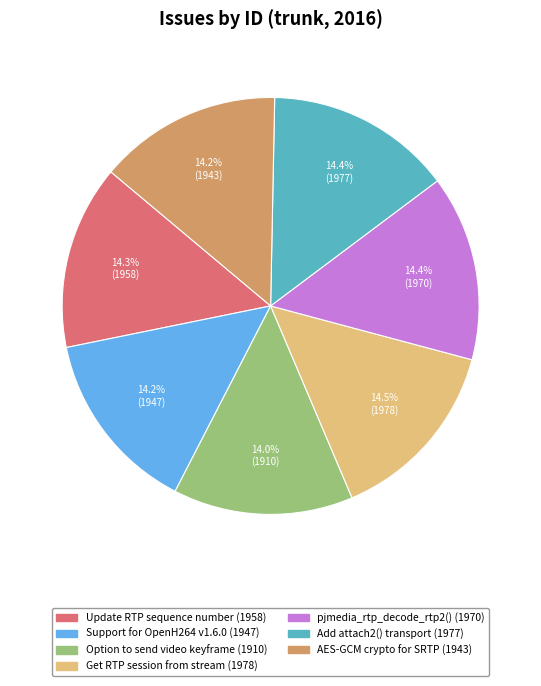

What percentage is NOT represented by AES-GCM crypto for SRTP?

85.8%